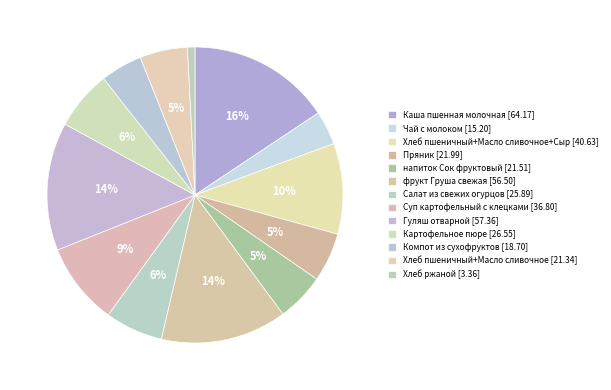

To the nearest percent, what is the average slice percentage?

8%